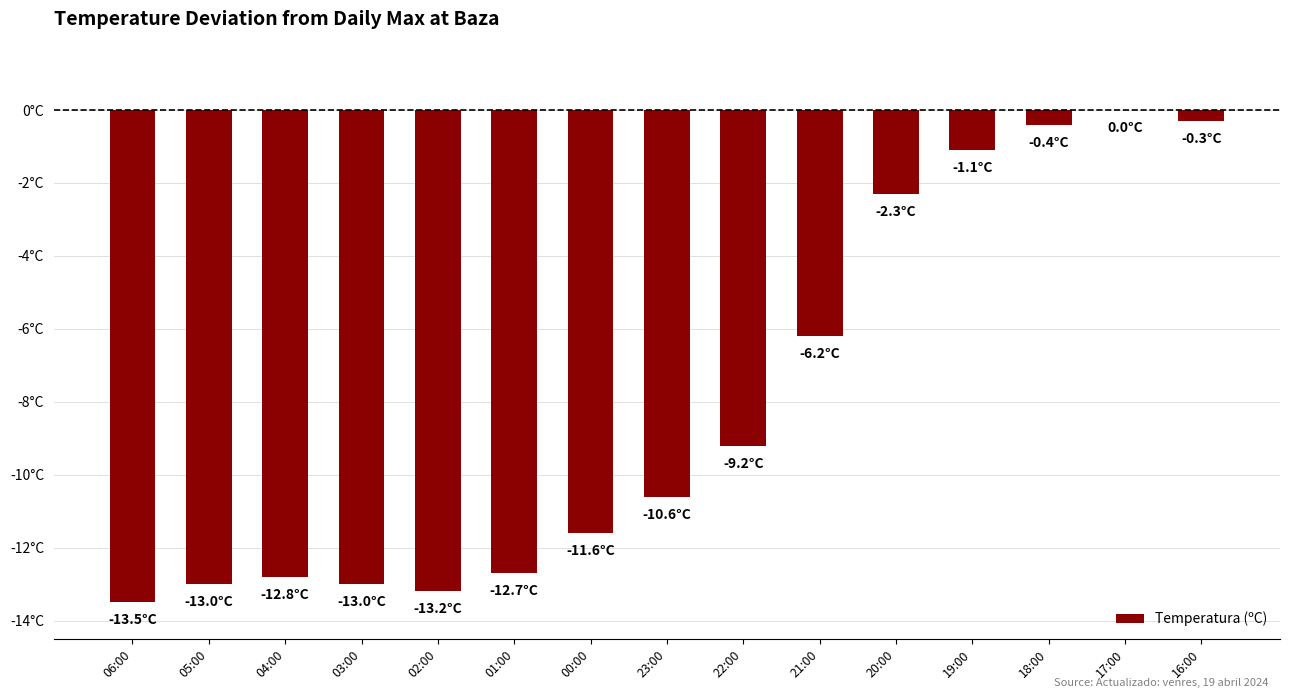

Are the bars horizontal?

No